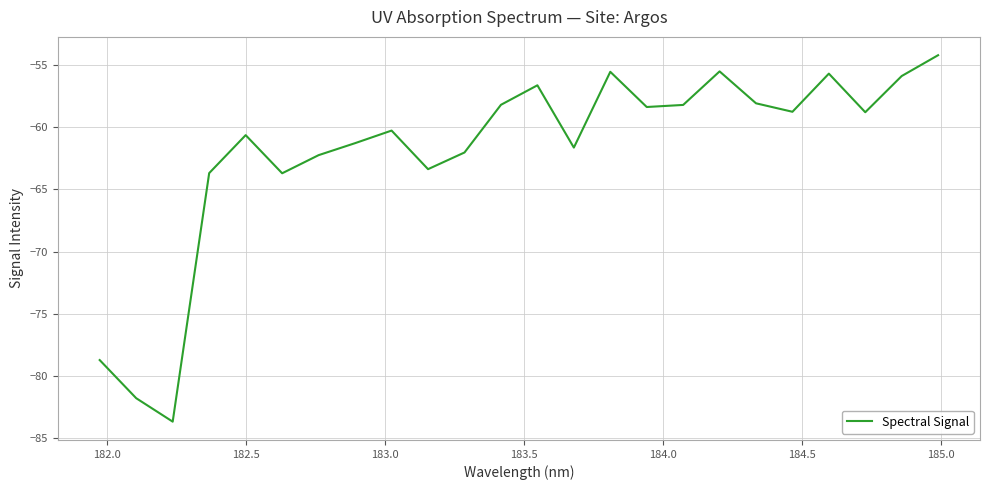

What is the difference between the maximum and minimum values?

29.4